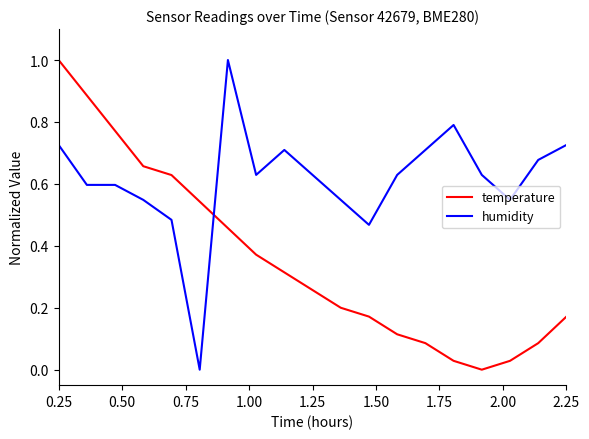

What is the highest value of the humidity series?

1.0